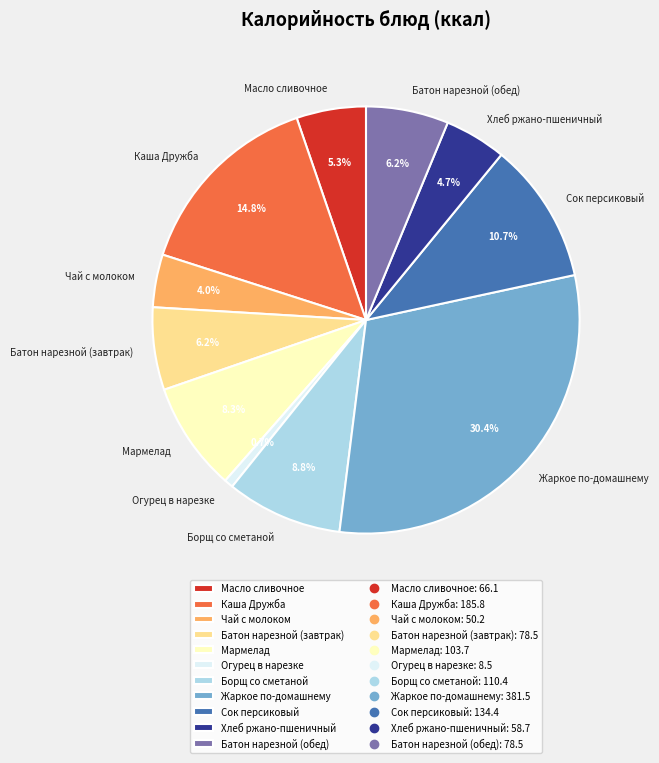

To the nearest percent, what is the difference between the Жаркое по-домашнему and Чай с молоком slice percentages?

26%